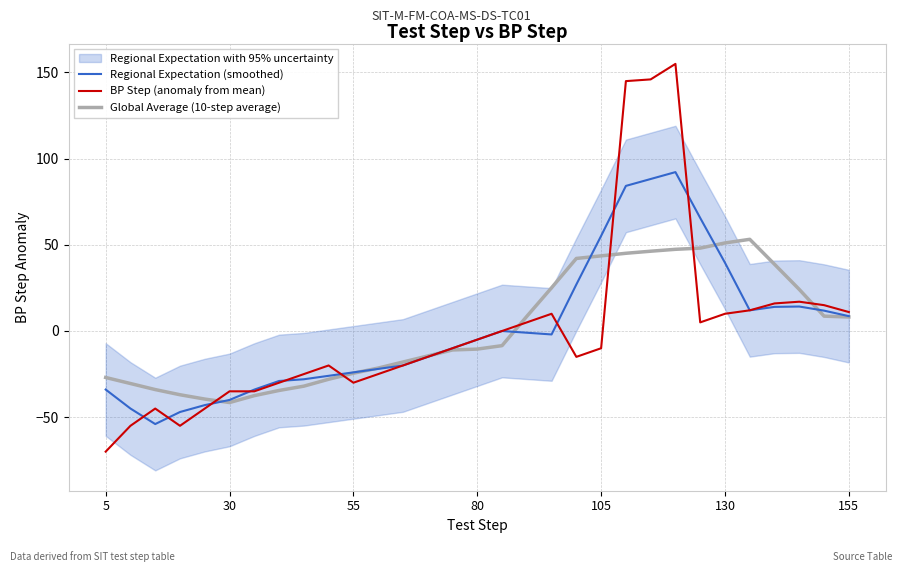

What is the lowest value of the Regional Expectation (smoothed) series?

-54.1